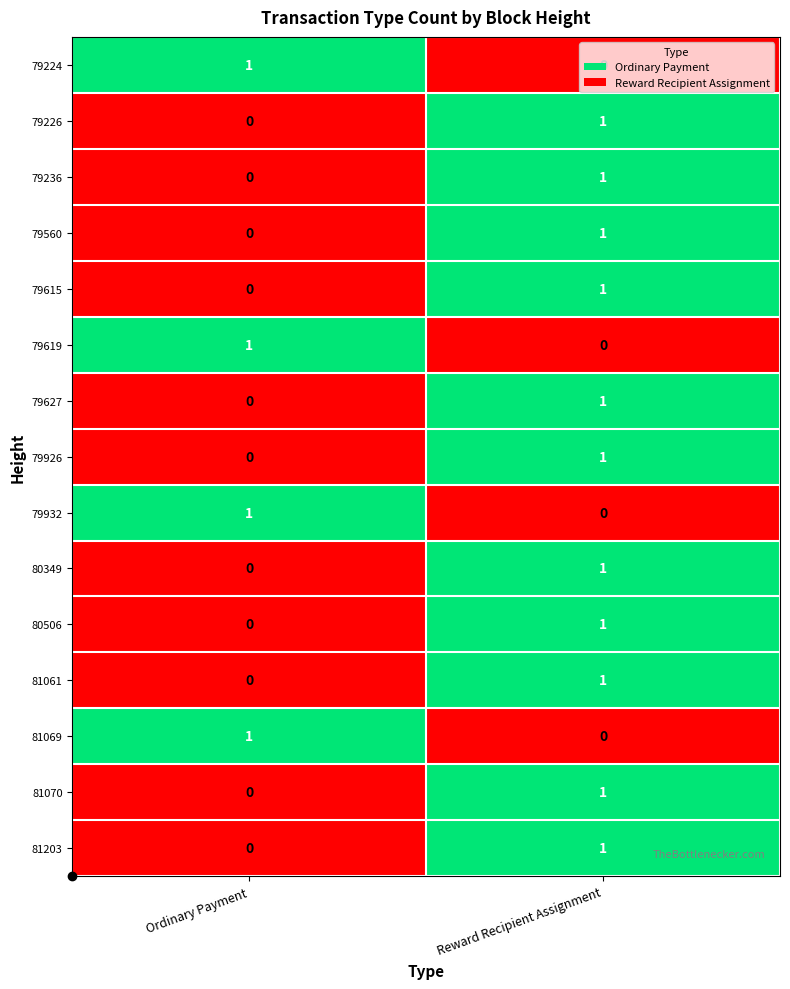

Is the value of 79932 at Reward Recipient Assignment greater than the value of 79619 at Ordinary Payment?

No